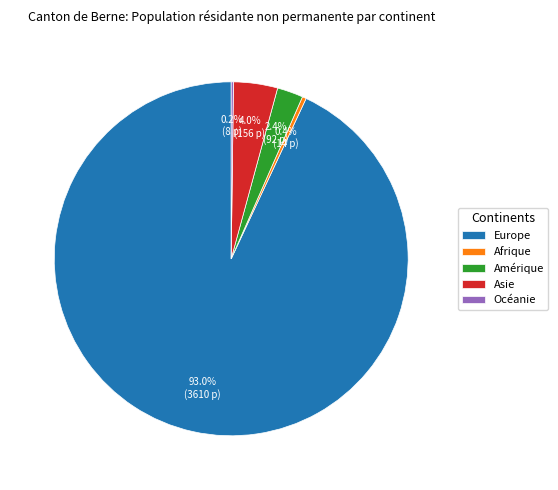

Does Europe represent more than half of the total?

Yes